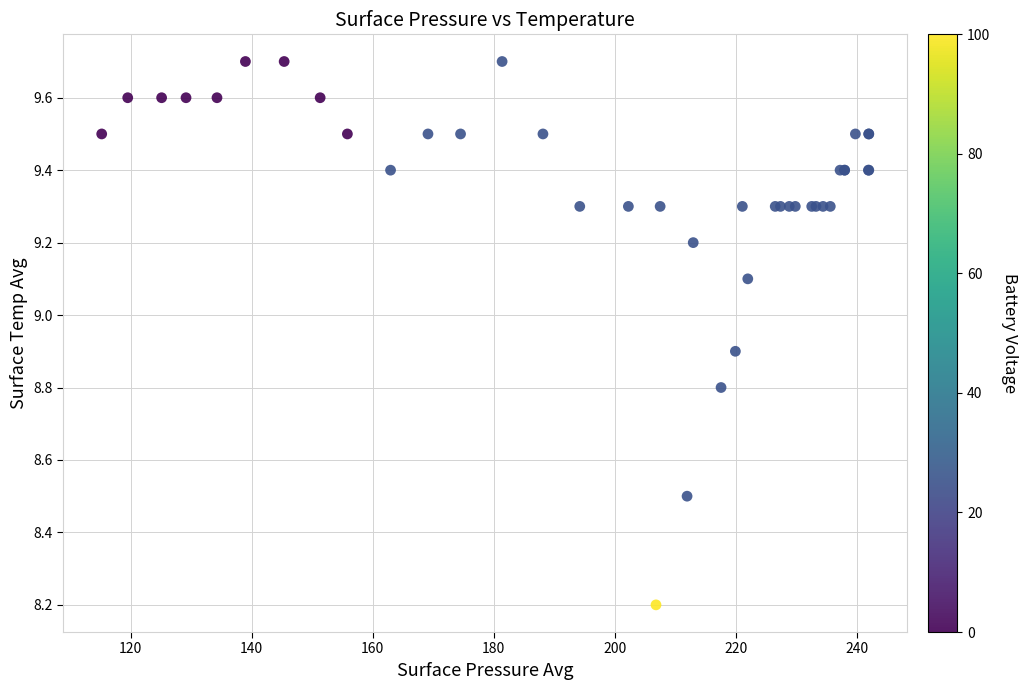

What Y value in the scatter plot is closest to 8?

8.2